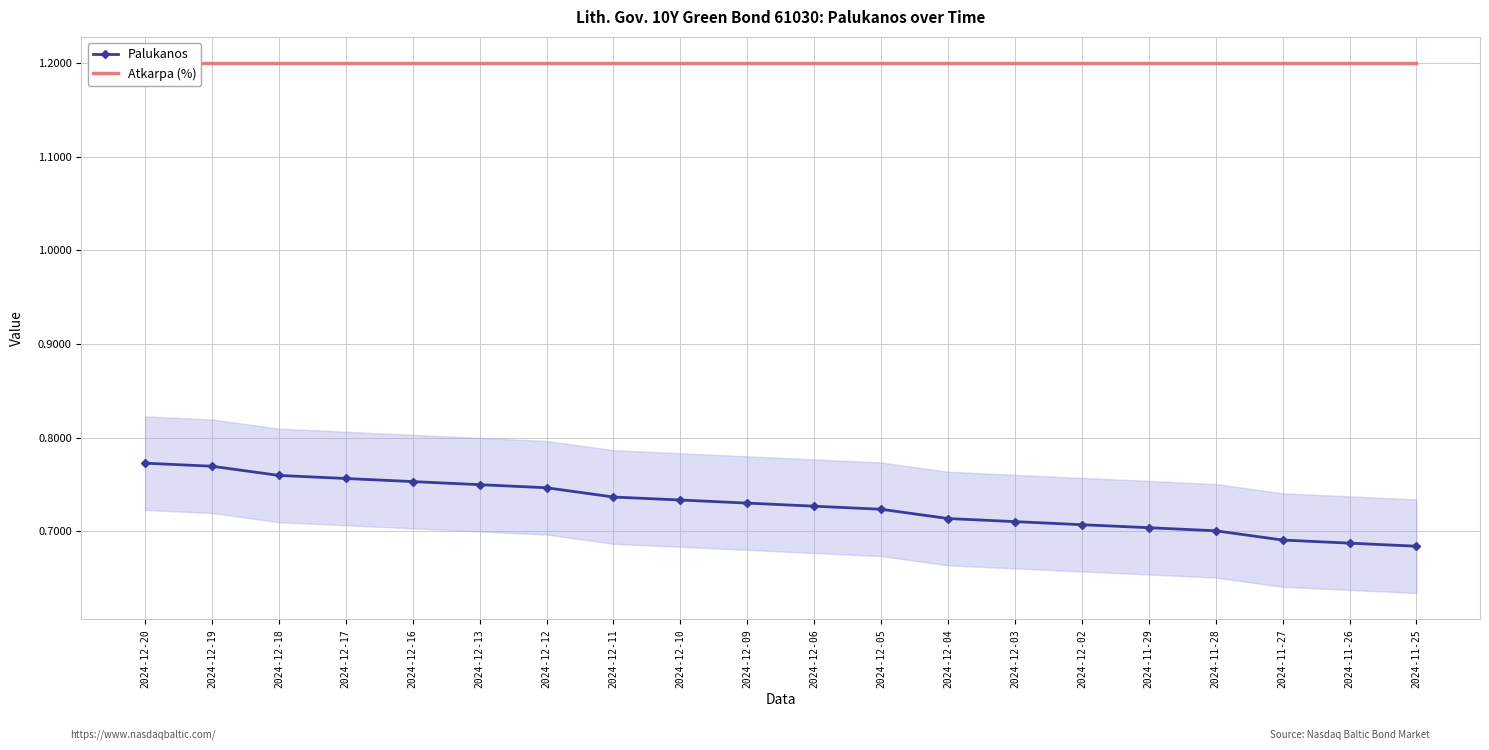

What is the approximate value of Palukanos at 2024-11-28?

0.7